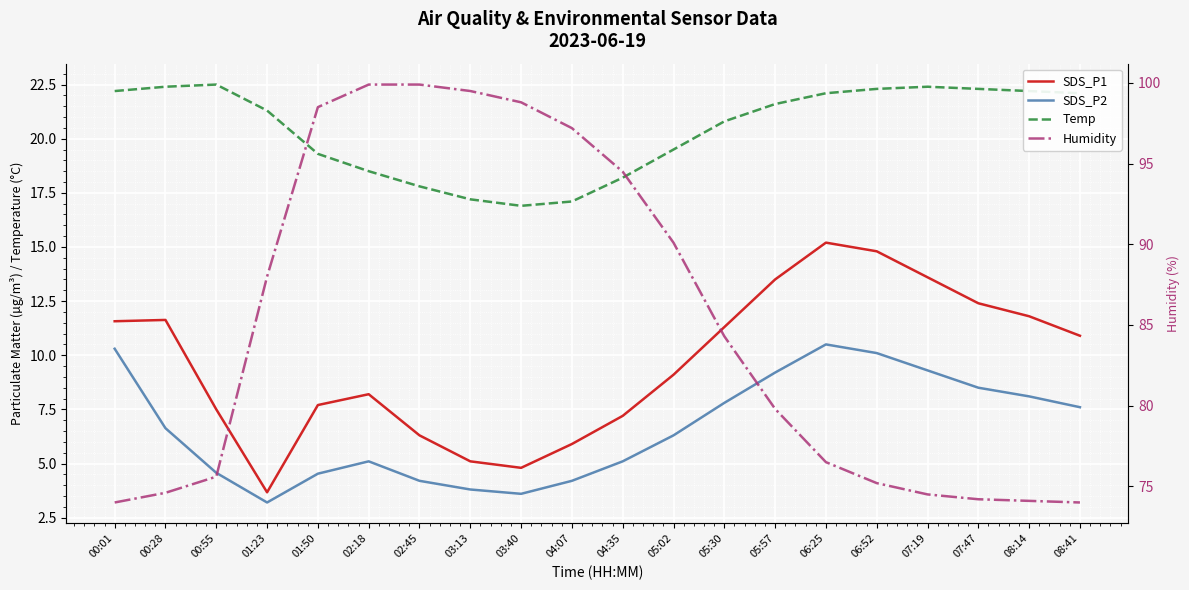

At which category is the sum across all series the highest?

02:18